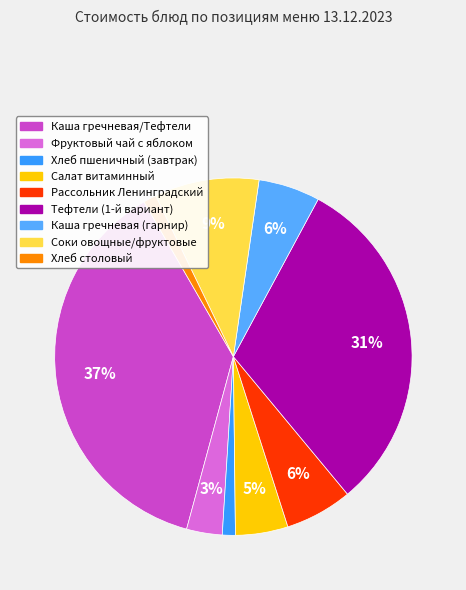

Is there any slice that represents more than half of the pie?

No